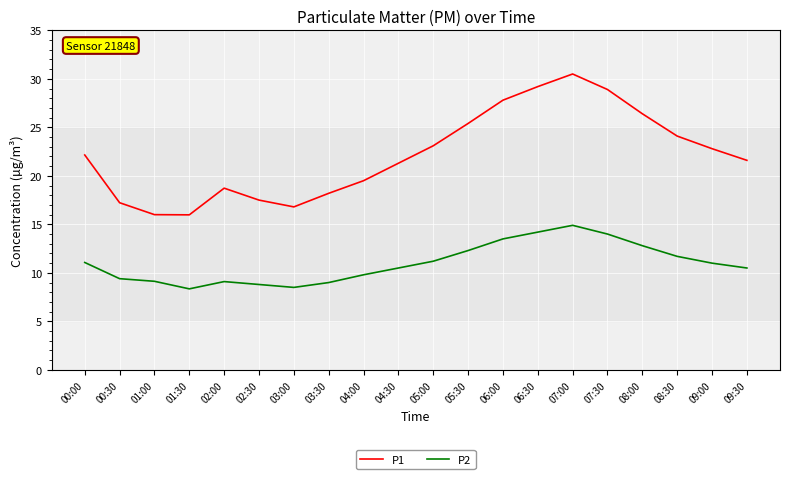

What is the maximum value shown in the chart?

30.5